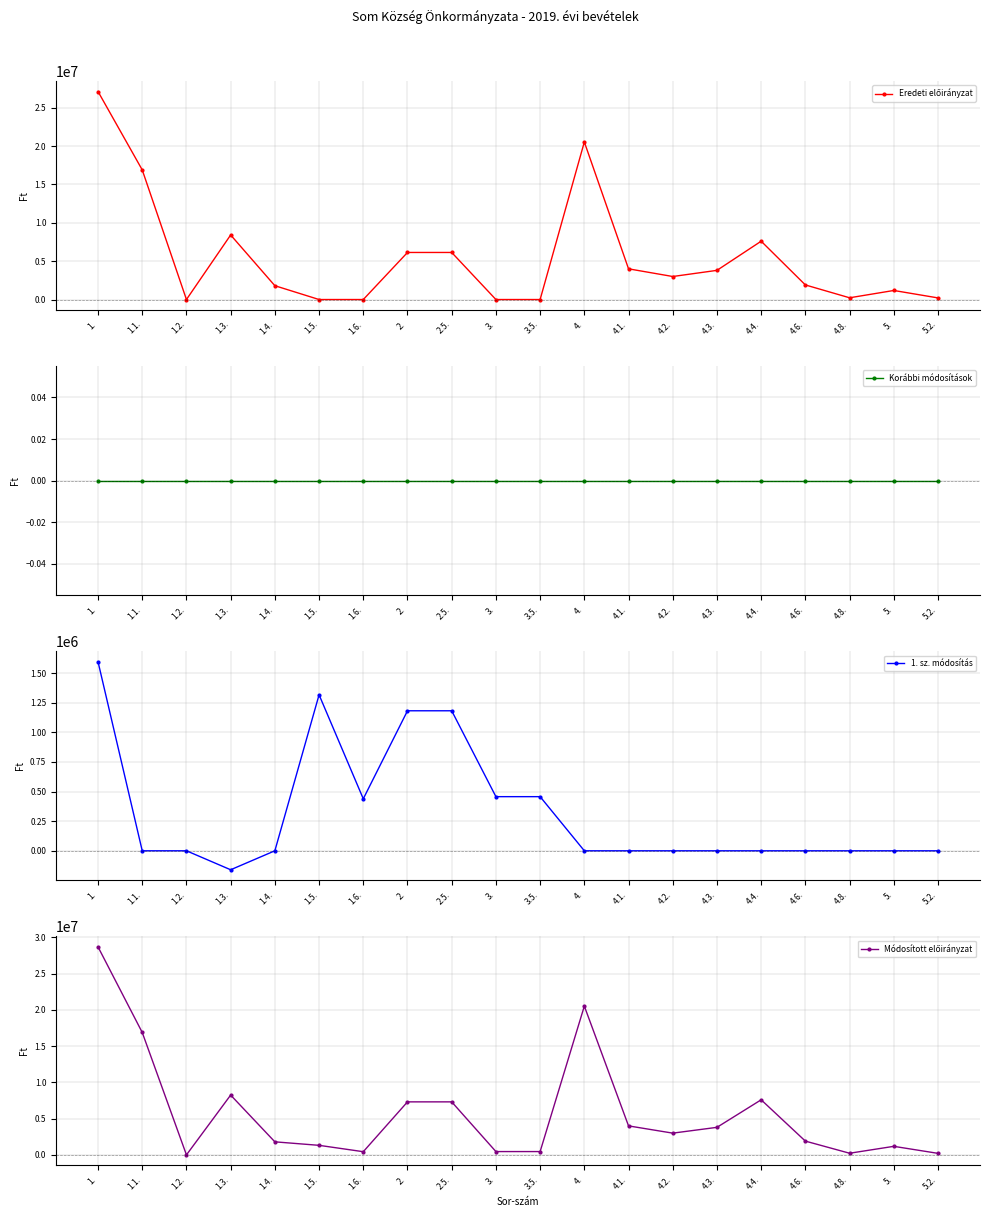

How many data points in 1. sz. módosítás are less than 0?

1